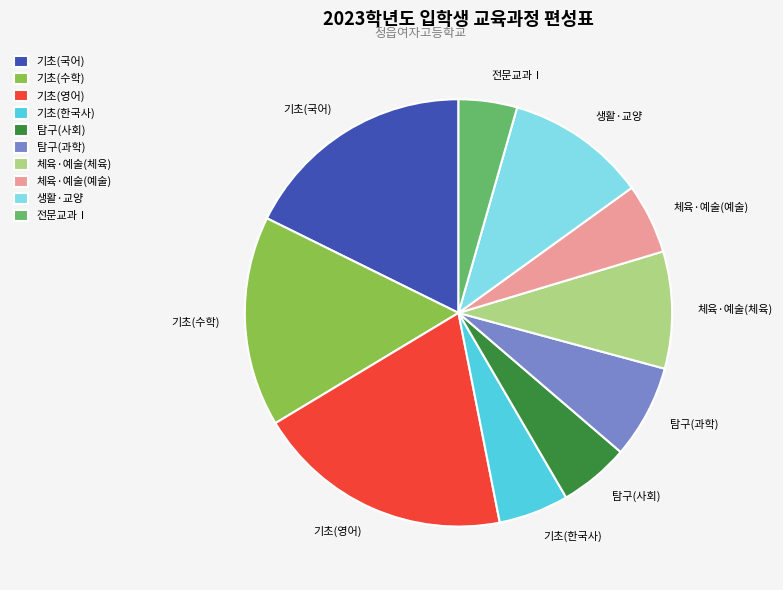

Combined, do 전문교과Ⅰ and 체육·예술(체육) account for over 50%?

No